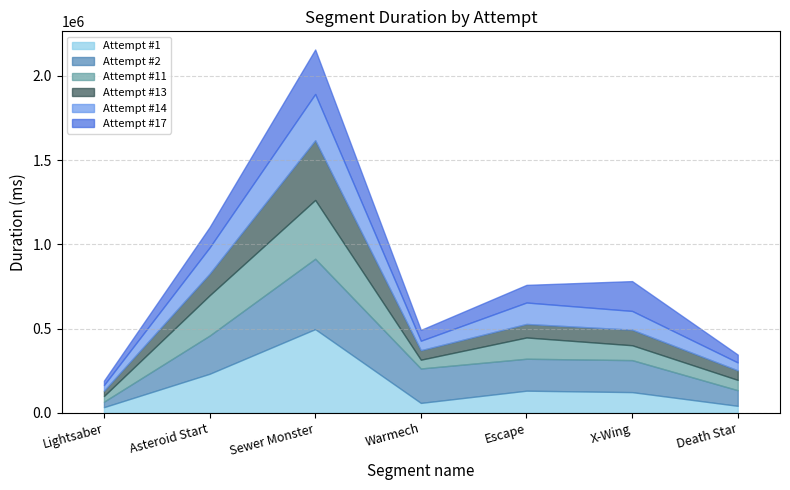

At which label does Attempt #2 first exceed 189815?

Asteroid Start